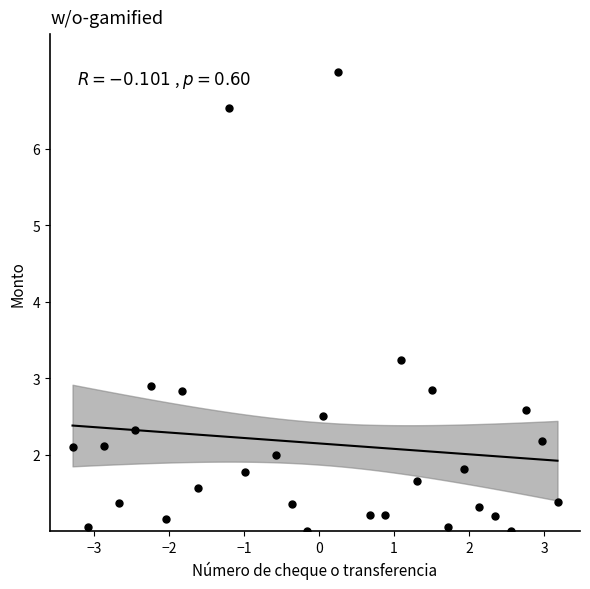

What is the range of Y values (max minus min)?

6.0